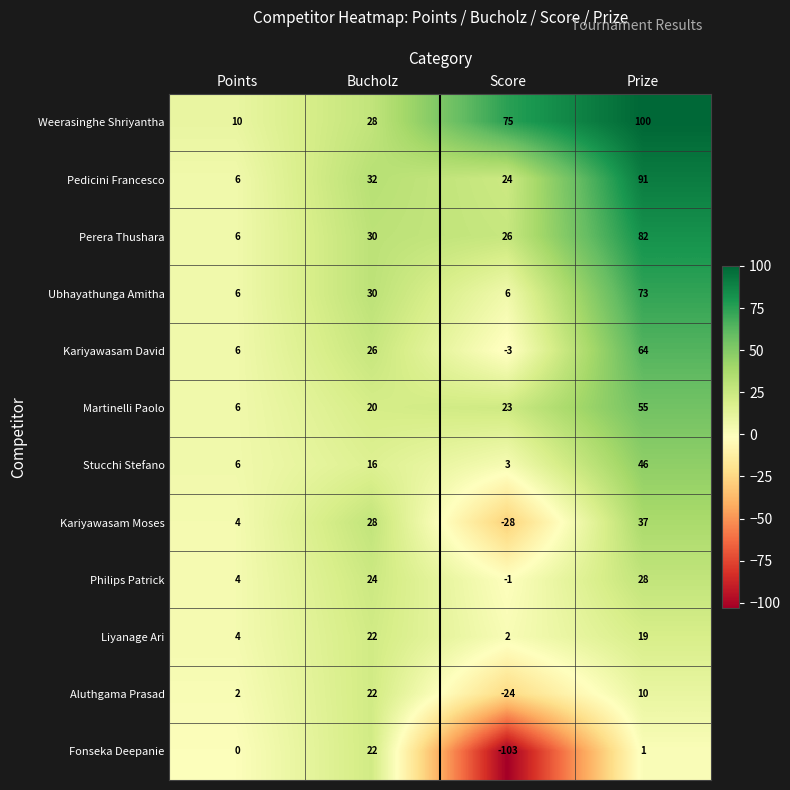

Rank the categories by Martinelli Paolo value from lowest to highest.

Points, Bucholz, Score, Prize